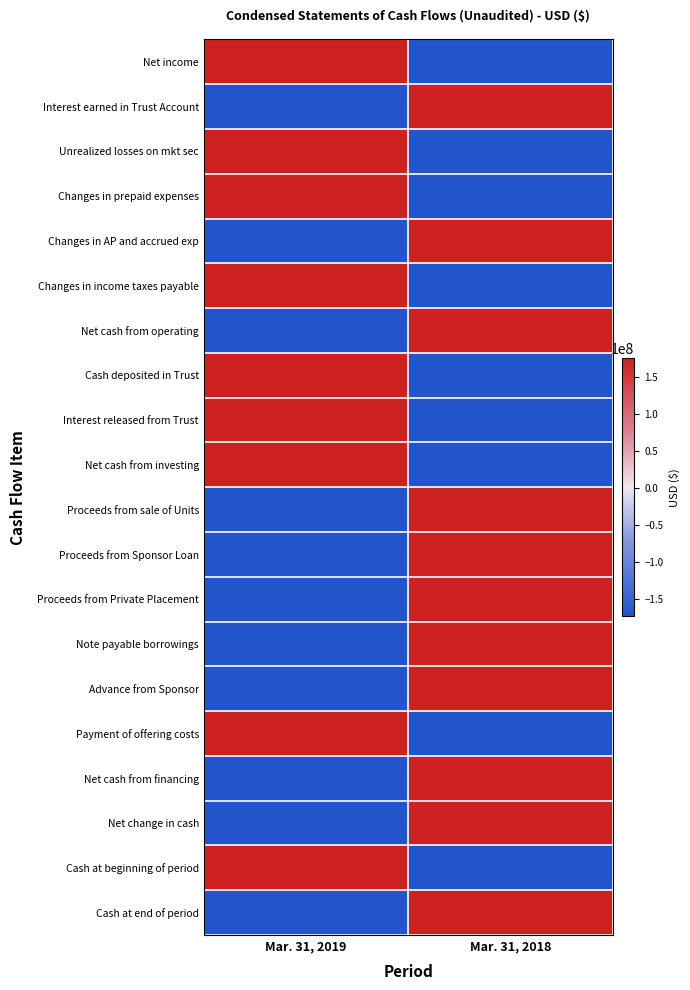

Count the number of data series in this chart.

20